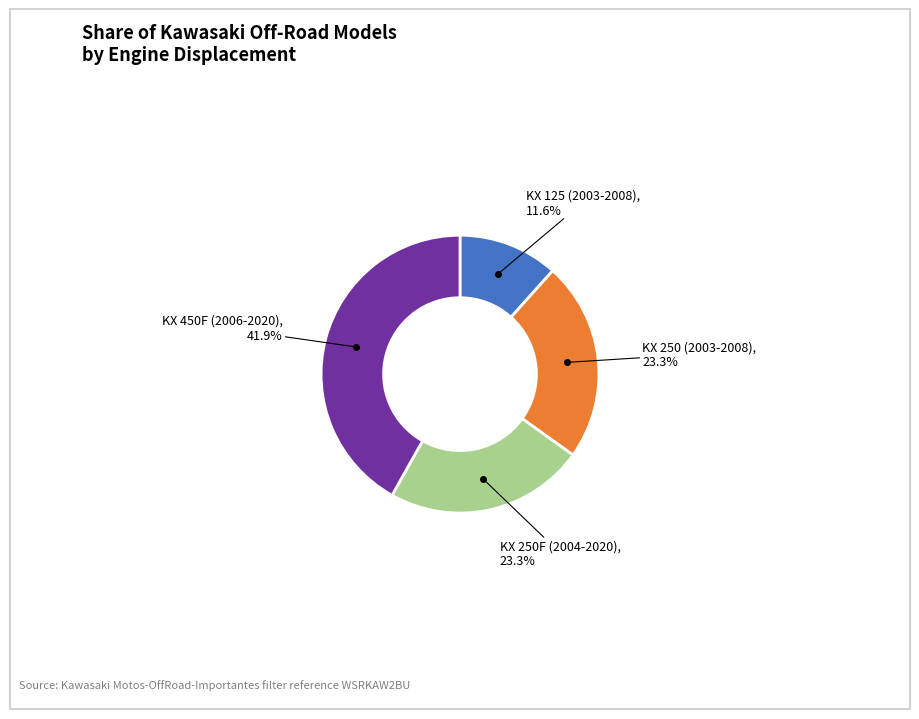

Does any single category account for the majority?

No